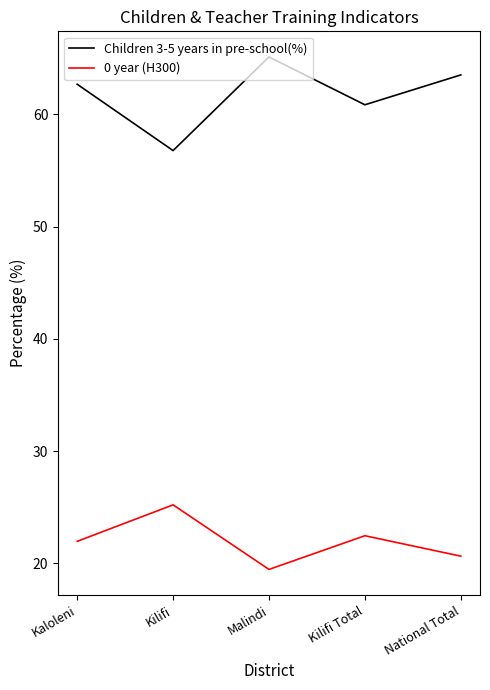

Where is the first local minimum for 0 year (H300)?

Malindi